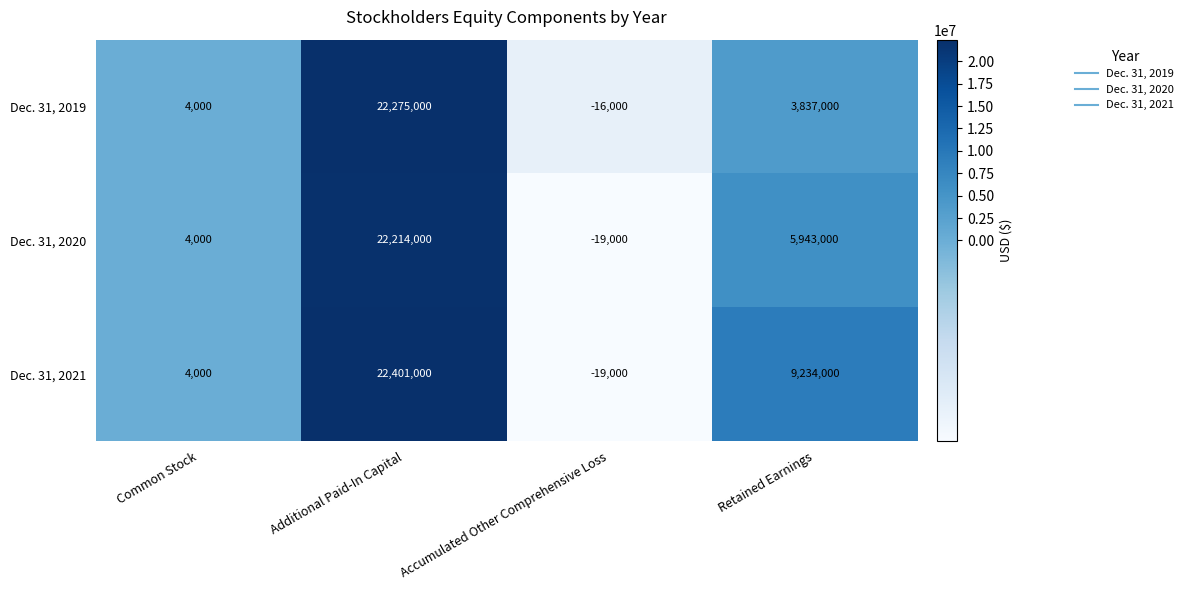

Reading left to right, transcribe all the data shown in this chart.

Dec. 31, 2019: 4000	22275000	-16000	3837000
Dec. 31, 2020: 4000	22214000	-19000	5943000
Dec. 31, 2021: 4000	22401000	-19000	9234000